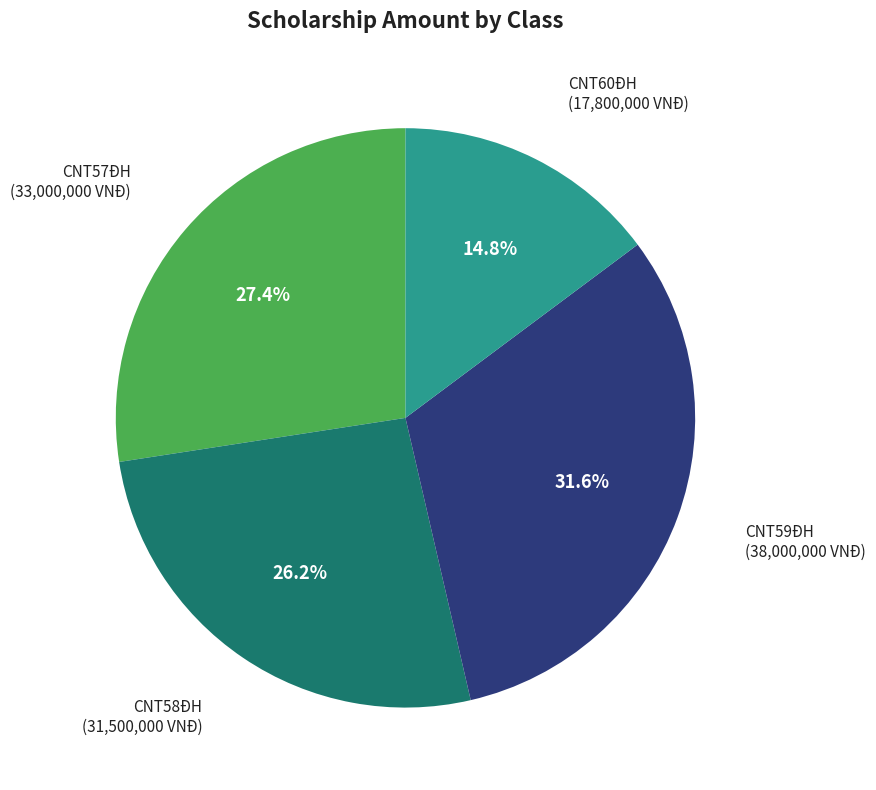

Count the number of slices in the pie.

4